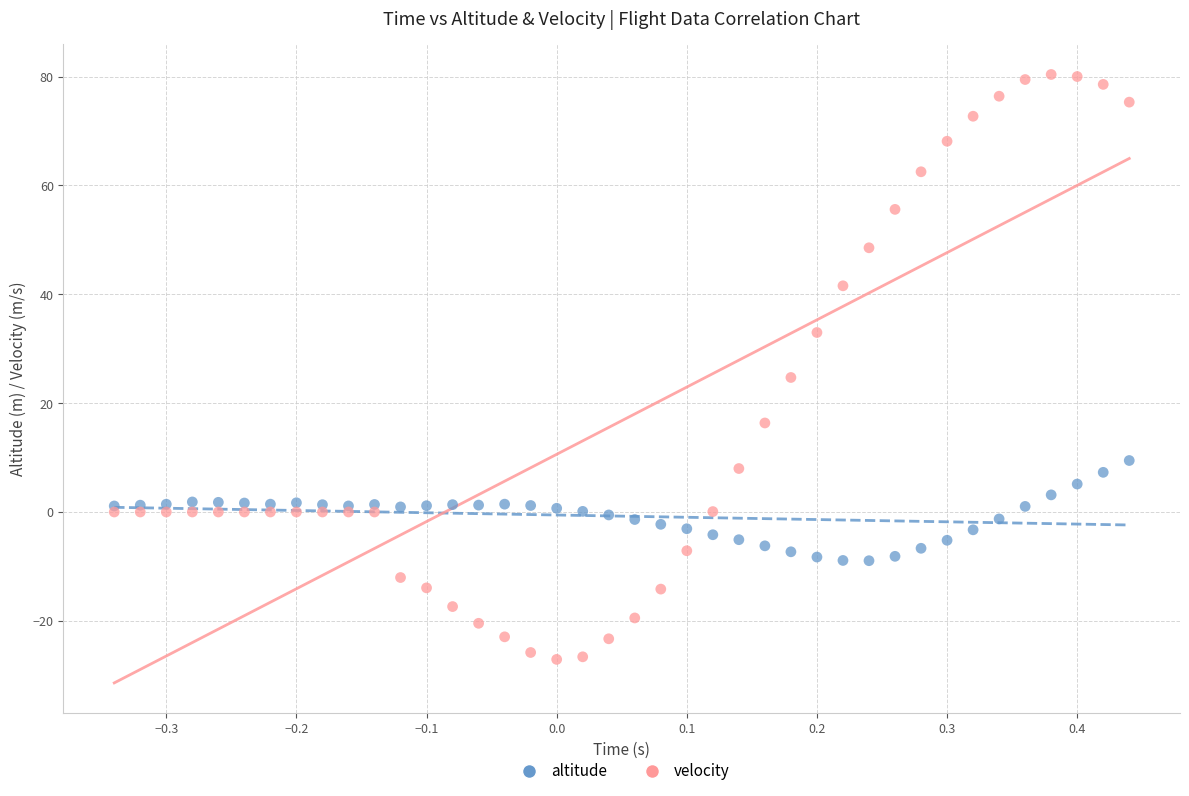

Which series has the largest Y range (max minus min)?

velocity